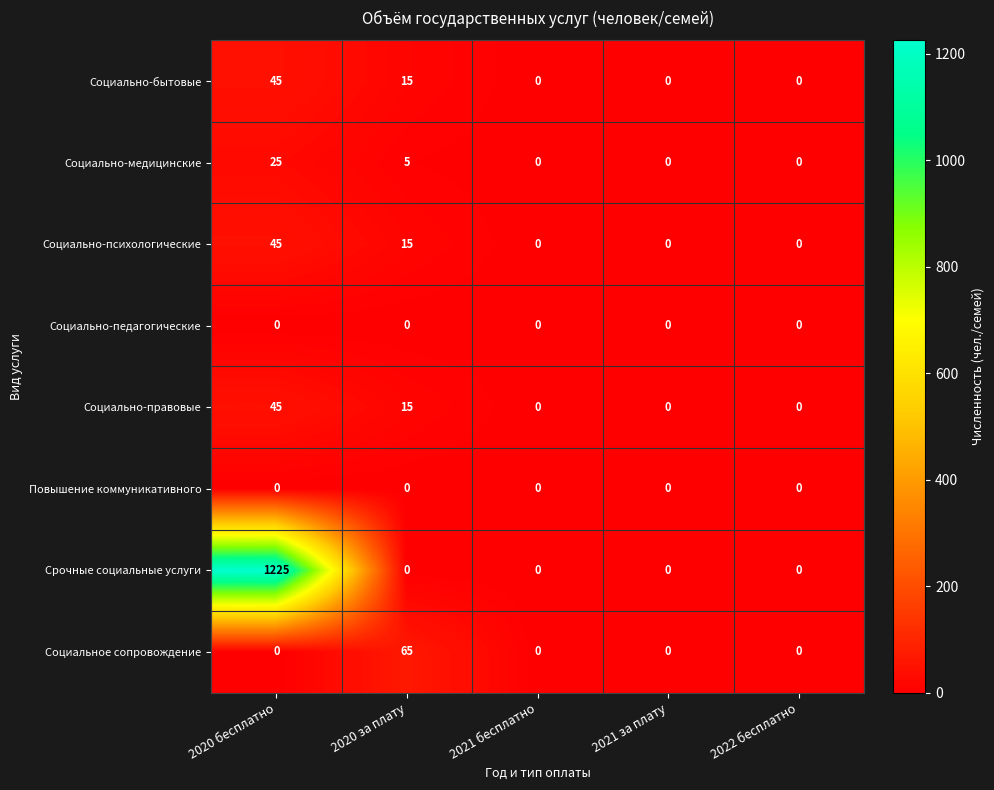

Which series has the largest total across all categories?

Срочные социальные услуги